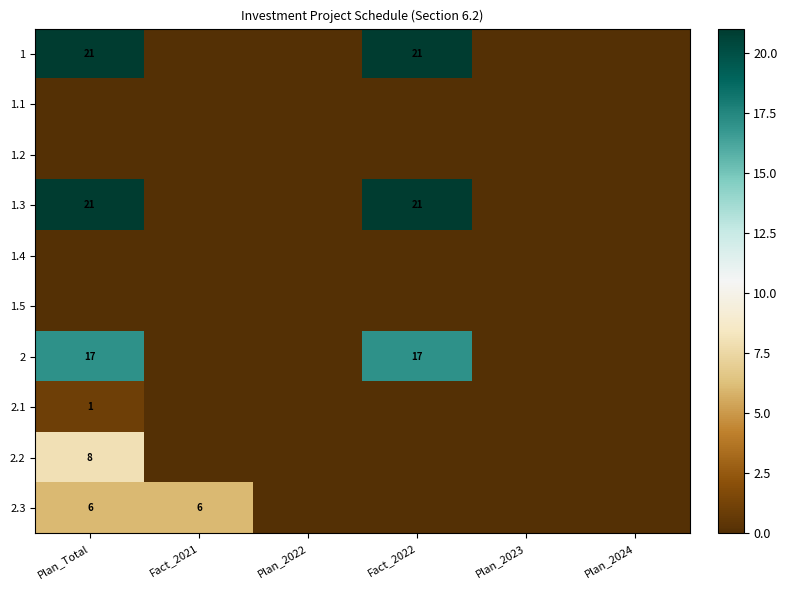

What is the difference between the highest and lowest values at Fact_2022?

21